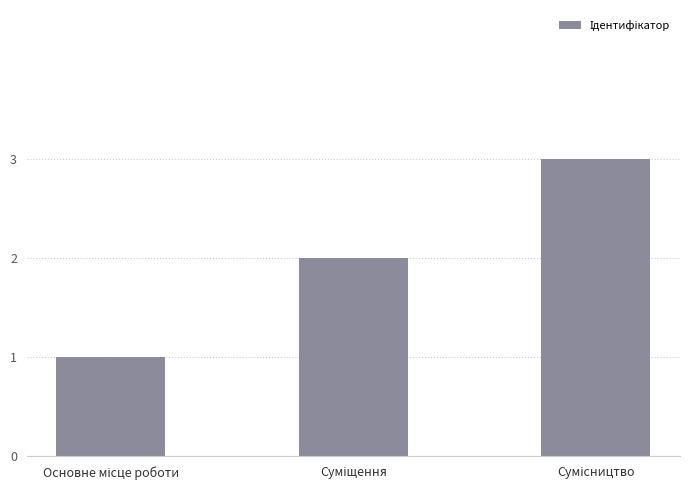

What is the greatest value displayed?

3